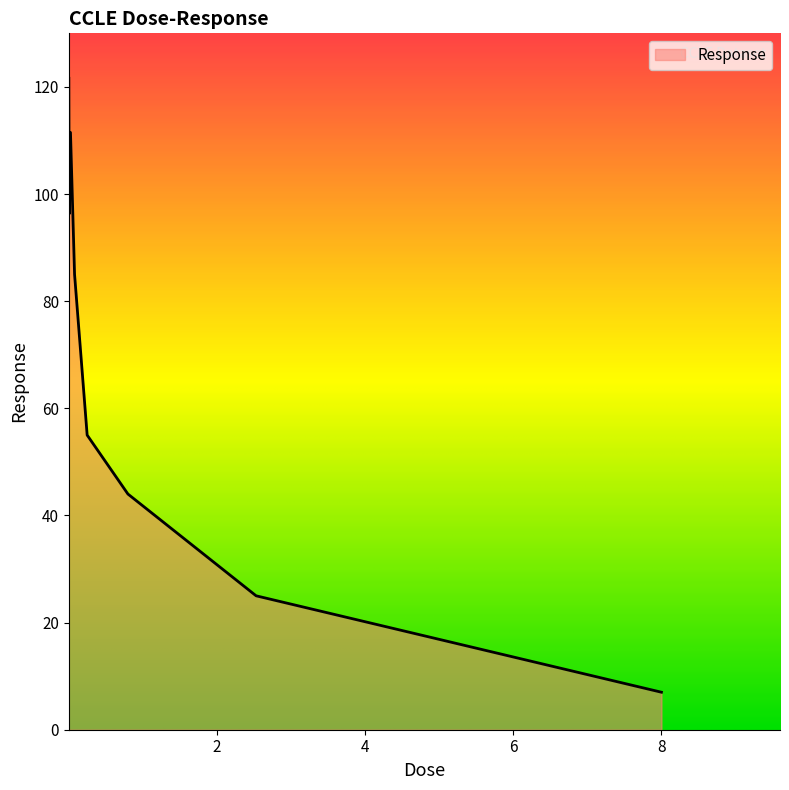

How many interior local peaks (higher than both neighbors) does the data have?

1